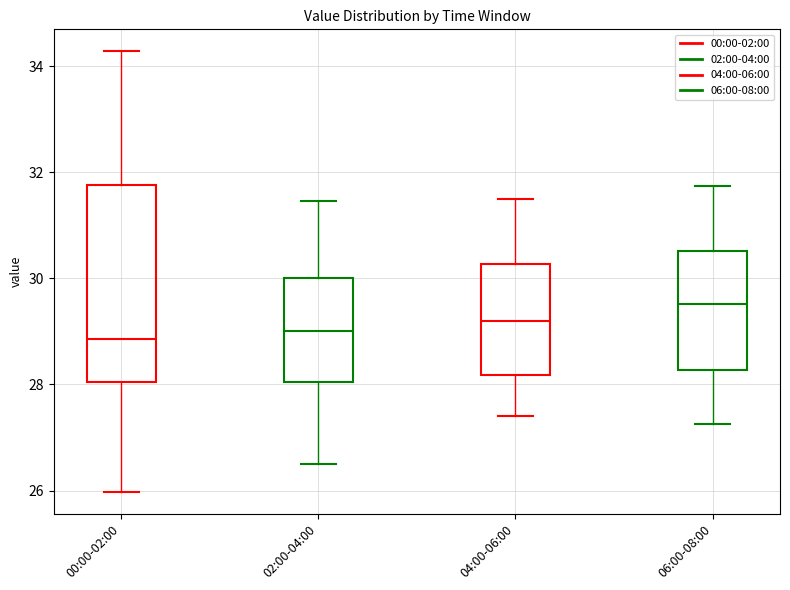

Reading left to right, transcribe this box plot: for each box, give where its median line is, the range the box spans, and where its two whiskers end, as read against the y-axis. The values are not printed on the chart, so give them approximately, as read against the axis.

00:00-02:00: median 28.8, box 28.0 to 31.8, whiskers 26.0 to 34.2
02:00-04:00: median 29.0, box 28.0 to 30.0, whiskers 26.6 to 31.4
04:00-06:00: median 29.2, box 28.2 to 30.2, whiskers 27.4 to 31.6
06:00-08:00: median 29.6, box 28.2 to 30.6, whiskers 27.2 to 31.8